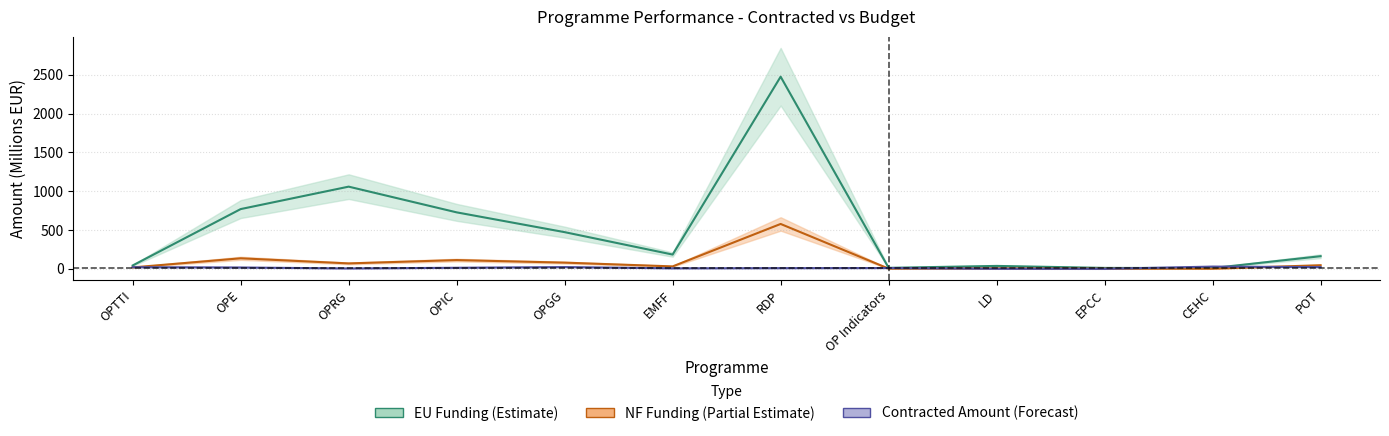

True or false: Total Budget and NF Funding intersect in this chart.

False